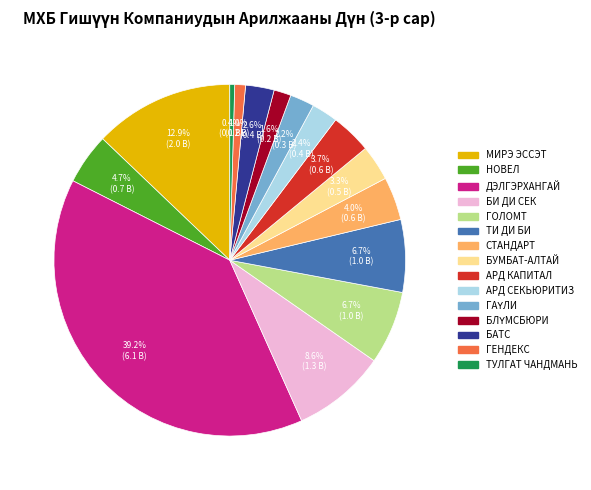

Does any single category account for the majority?

No